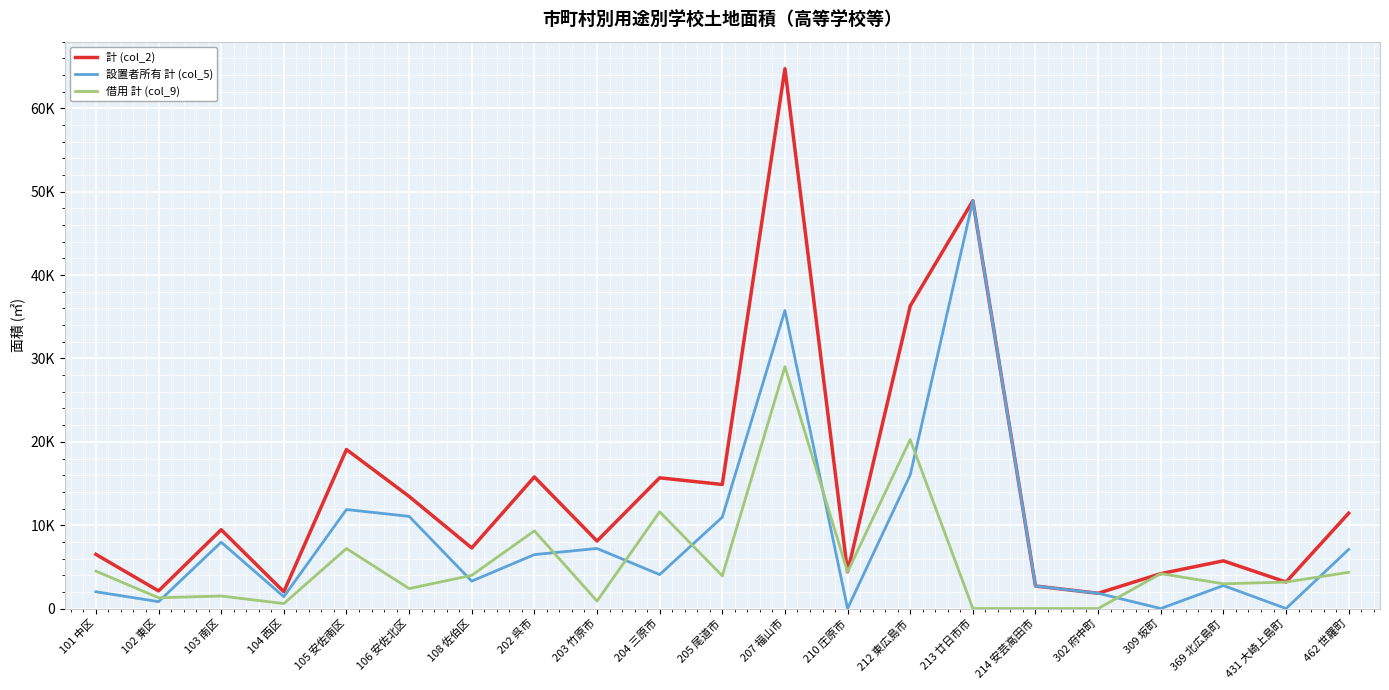

What is the maximum value shown in the chart?

64774